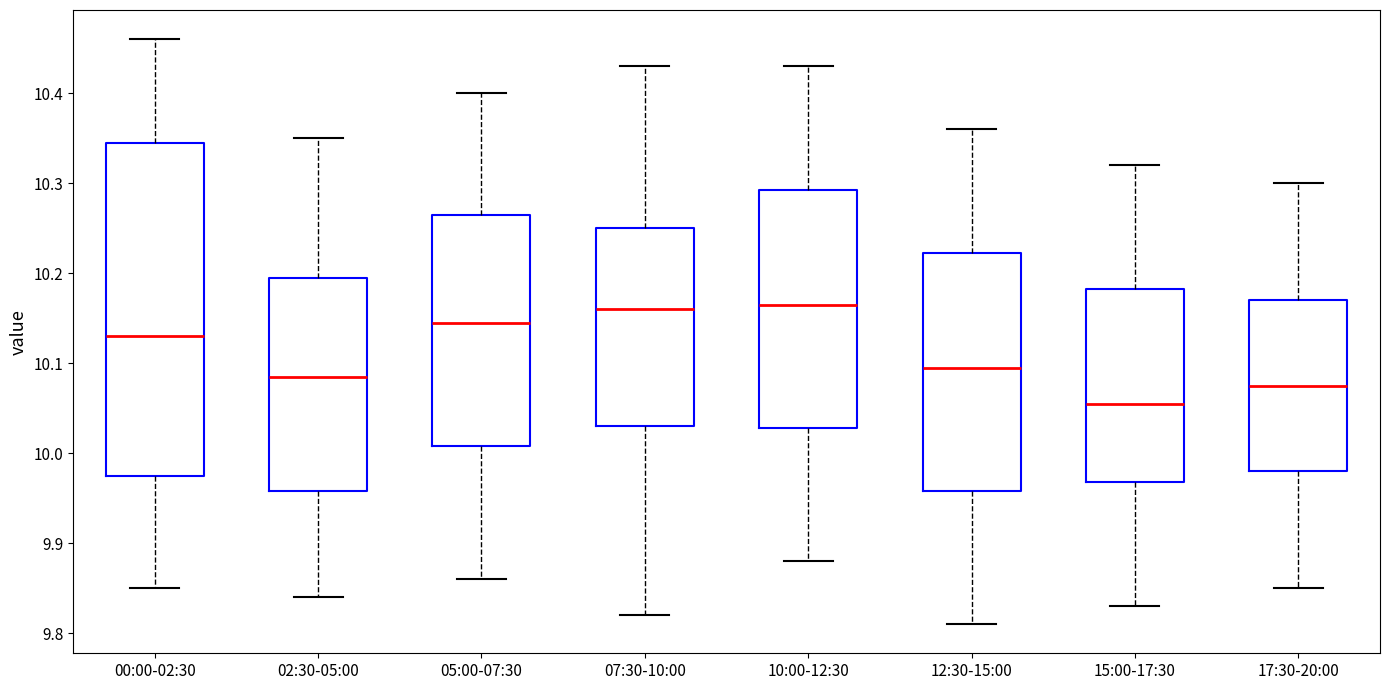

Reading left to right, read every box against the y-axis: the position of its median line, the range the box covers, and the ends of its whiskers. The values are not printed on the chart, so give them approximately, as read against the axis.

00:00-02:30: median 10.13, box 9.98 to 10.35, whiskers 9.85 to 10.46
02:30-05:00: median 10.09, box 9.96 to 10.20, whiskers 9.84 to 10.35
05:00-07:30: median 10.15, box 10.01 to 10.27, whiskers 9.86 to 10.40
07:30-10:00: median 10.16, box 10.03 to 10.25, whiskers 9.82 to 10.43
10:00-12:30: median 10.17, box 10.03 to 10.29, whiskers 9.88 to 10.43
12:30-15:00: median 10.10, box 9.96 to 10.22, whiskers 9.81 to 10.36
15:00-17:30: median 10.06, box 9.97 to 10.18, whiskers 9.83 to 10.32
17:30-20:00: median 10.08, box 9.98 to 10.17, whiskers 9.85 to 10.30